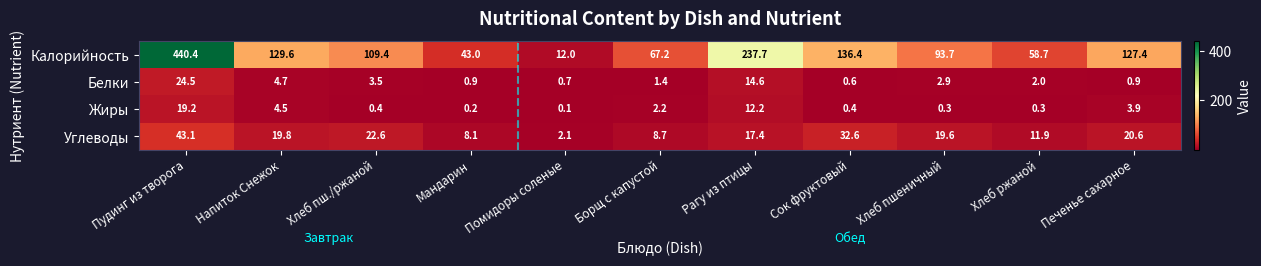

What is the total value across all series at Сок фруктовый?

170.0